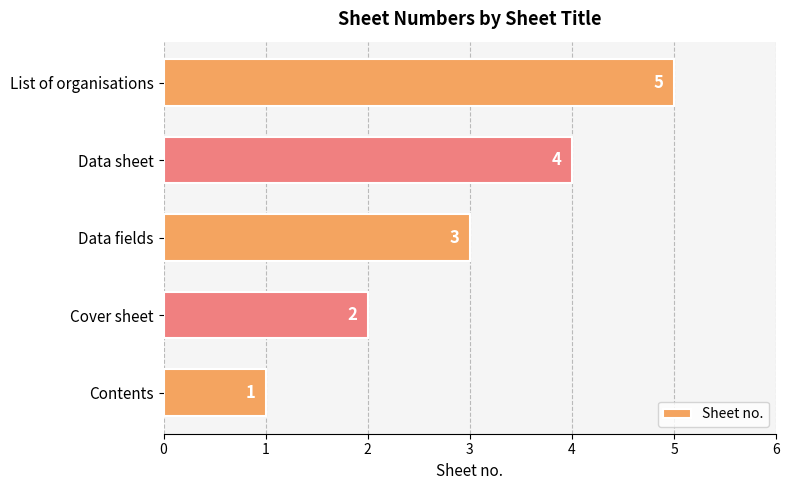

What is the minimum value shown in the chart?

1